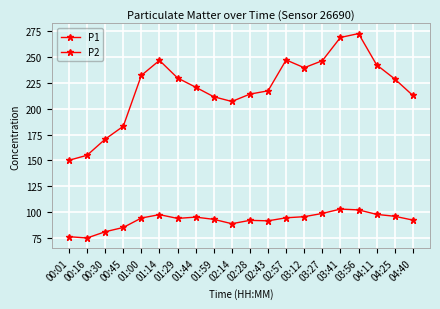

Where does the P2 series first go above 94?

01:00